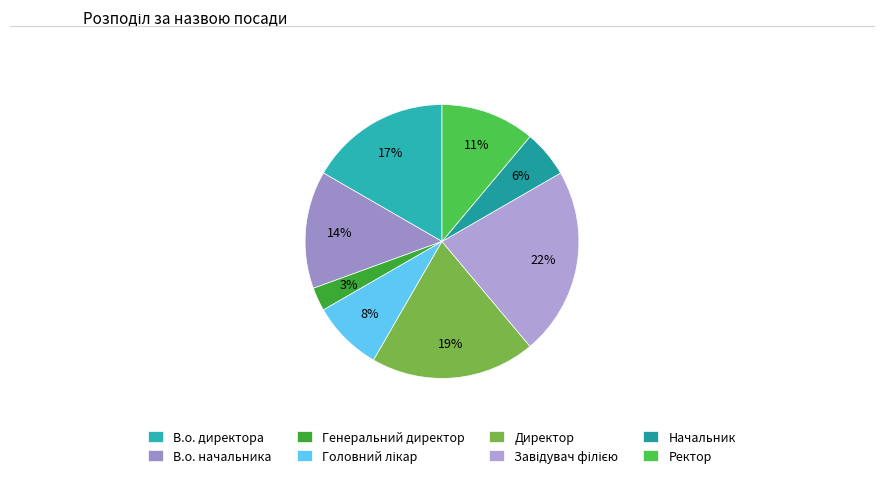

Rank the categories by value from lowest to highest.

Генеральний директор, Начальник, Головний лікар, Ректор, В.о. начальника, В.о. директора, Директор, Завідувач філією